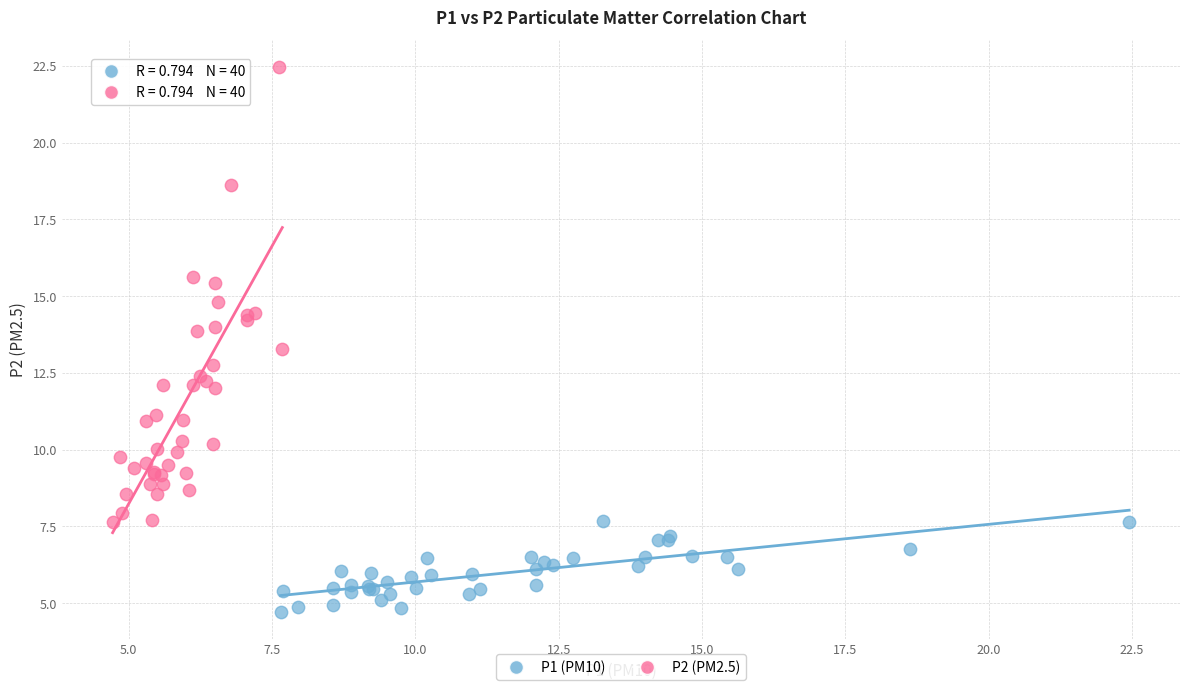

Which series contains the lowest Y value?

P1 (PM10)